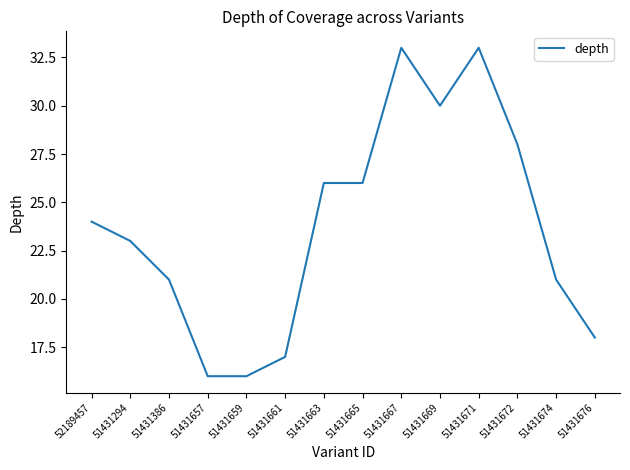

What is the maximum value shown in the chart?

33